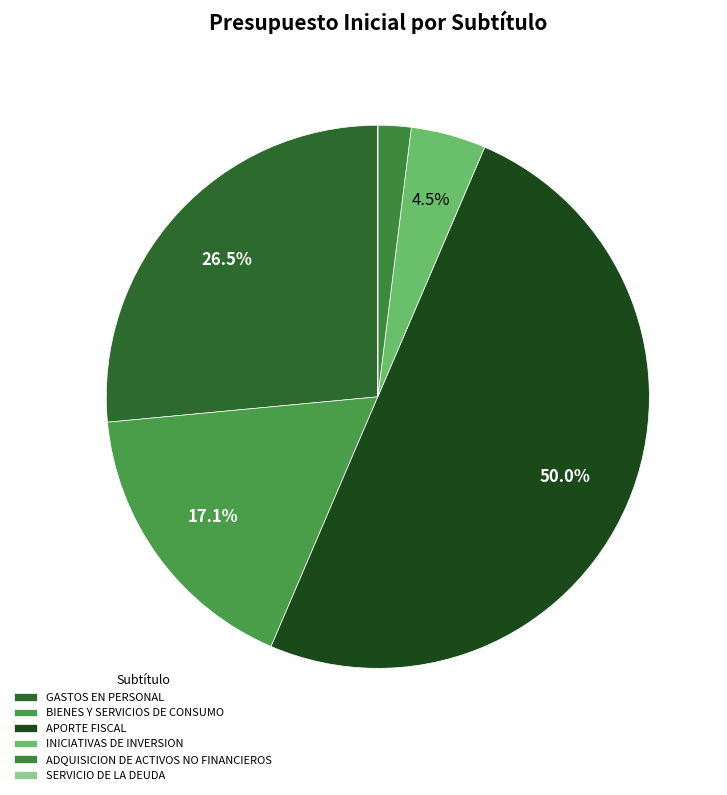

Which category has the biggest portion of the pie?

APORTE FISCAL